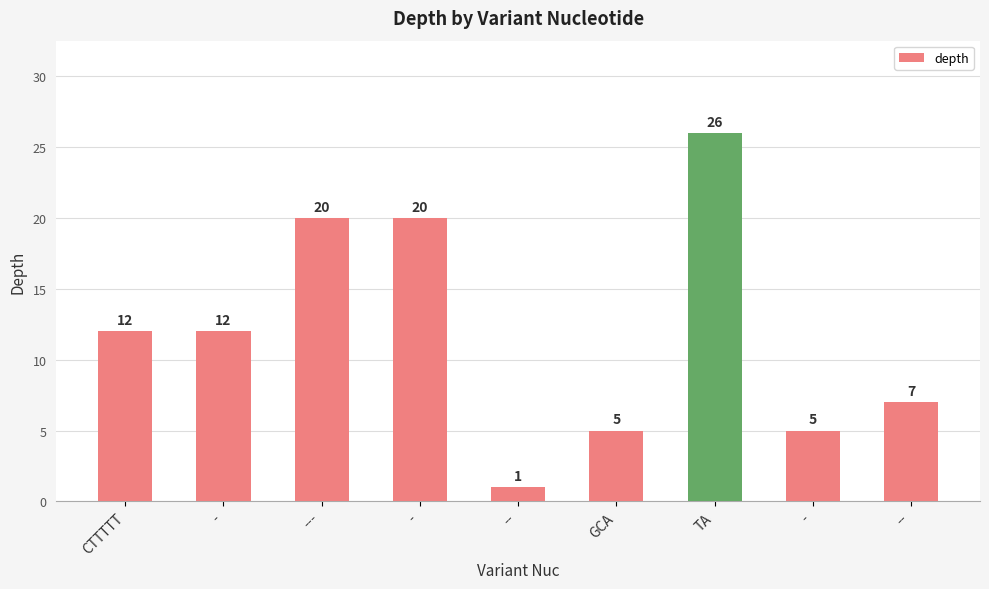

Reading left to right, what are all the values shown in this chart?

12	12	20	20	1	5	26	5	7